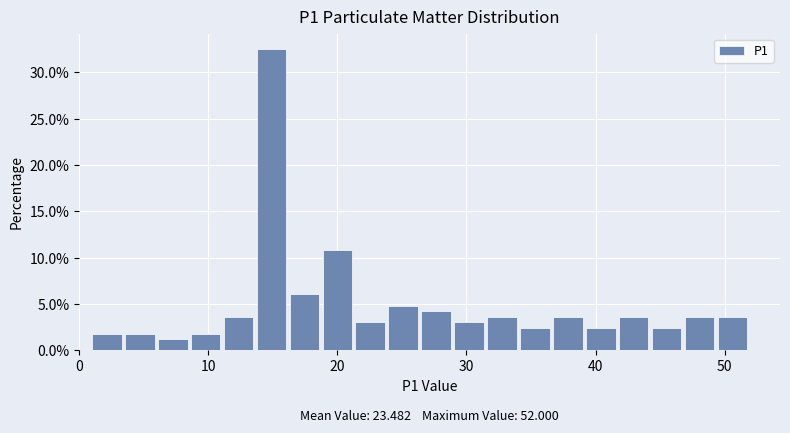

Read against the x-axis, roughly where is the centre of the tallest bar?

15